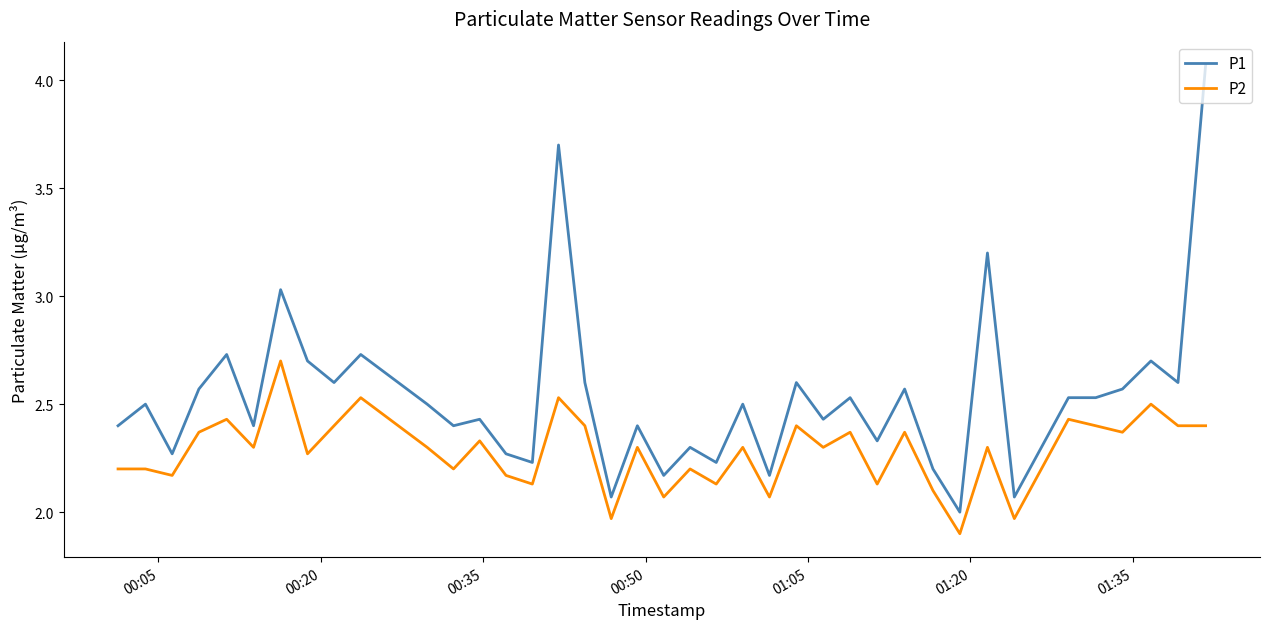

True or false: P2 and P1 intersect in this chart.

False